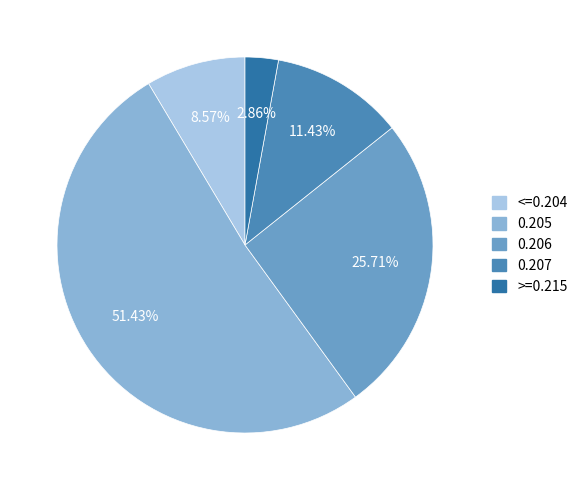

Rank the categories by value from lowest to highest.

>=0.215, <=0.204, 0.207, 0.206, 0.205